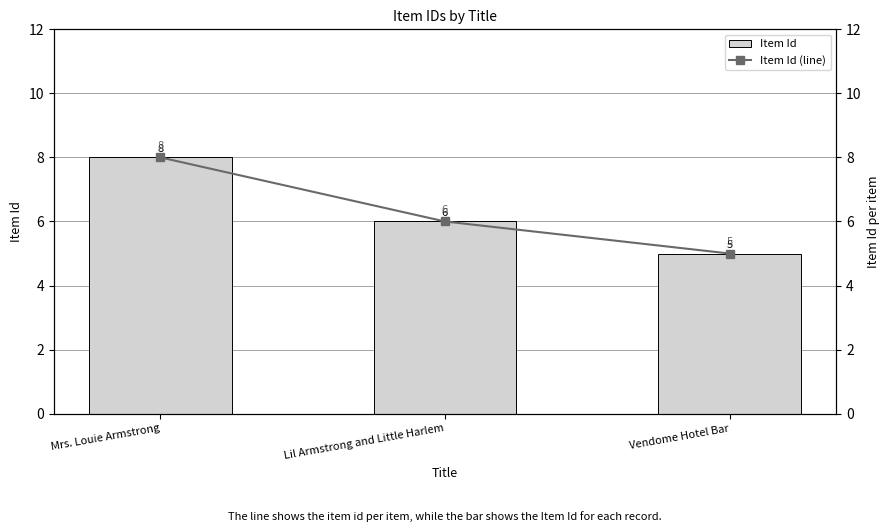

Is it true that Item Id (line) equals 5 at Mrs. Louie Armstrong?

False